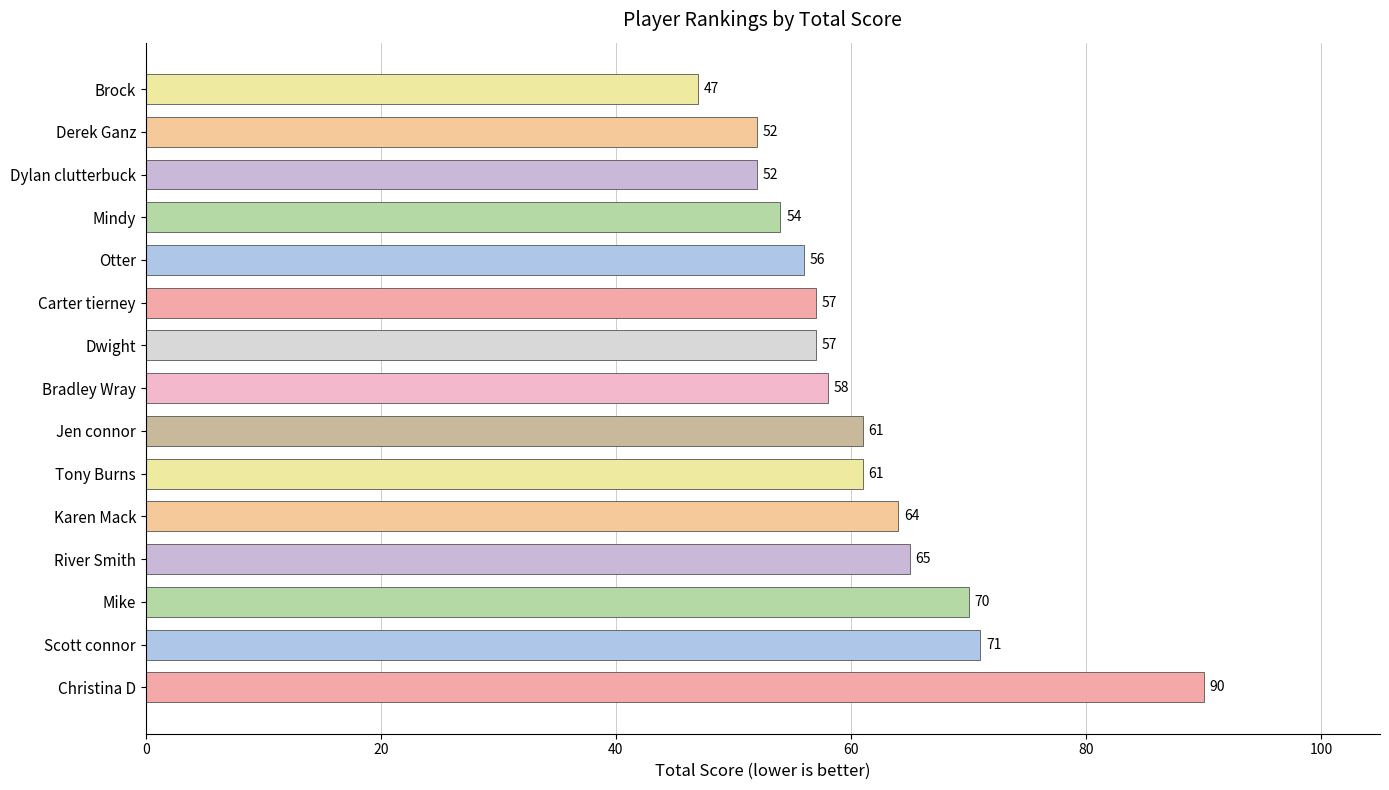

The value at River Smith is 90. True or false?

False